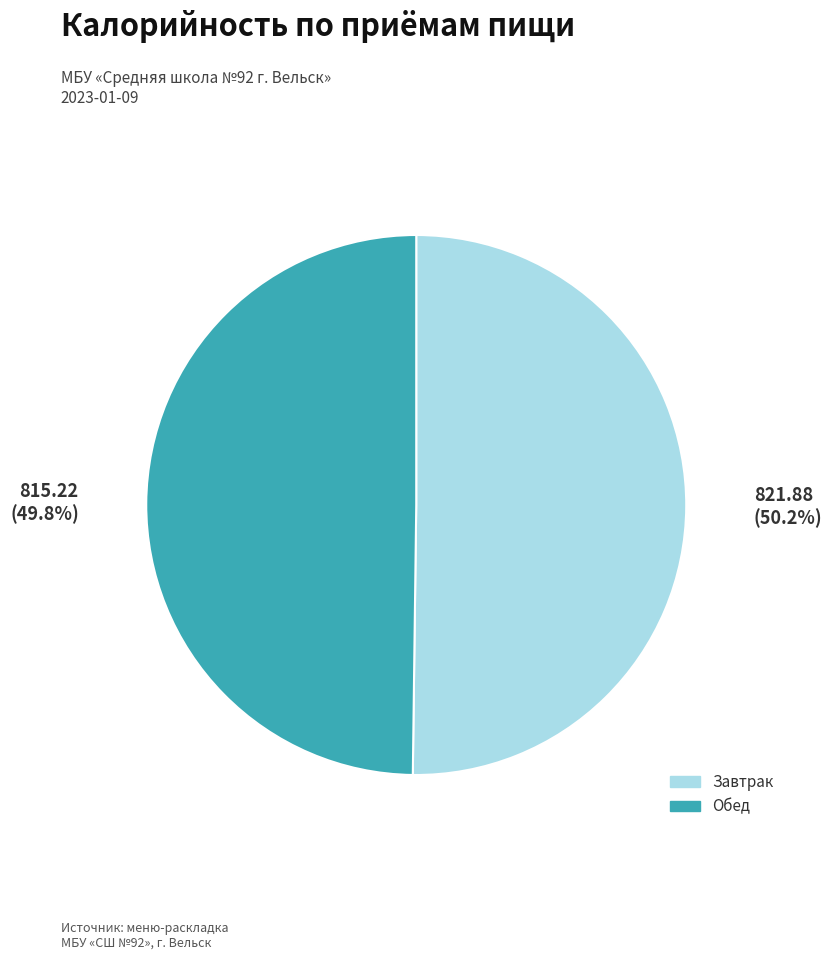

Combined, what portion of the pie is Обед and Завтрак?

100.0%